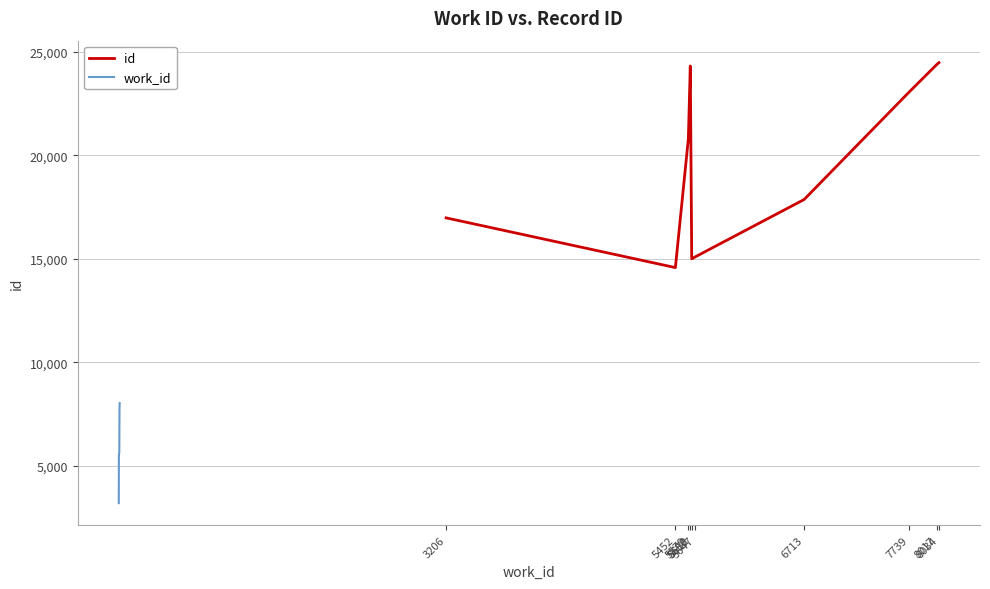

True or false: id and work_id intersect in this chart.

False